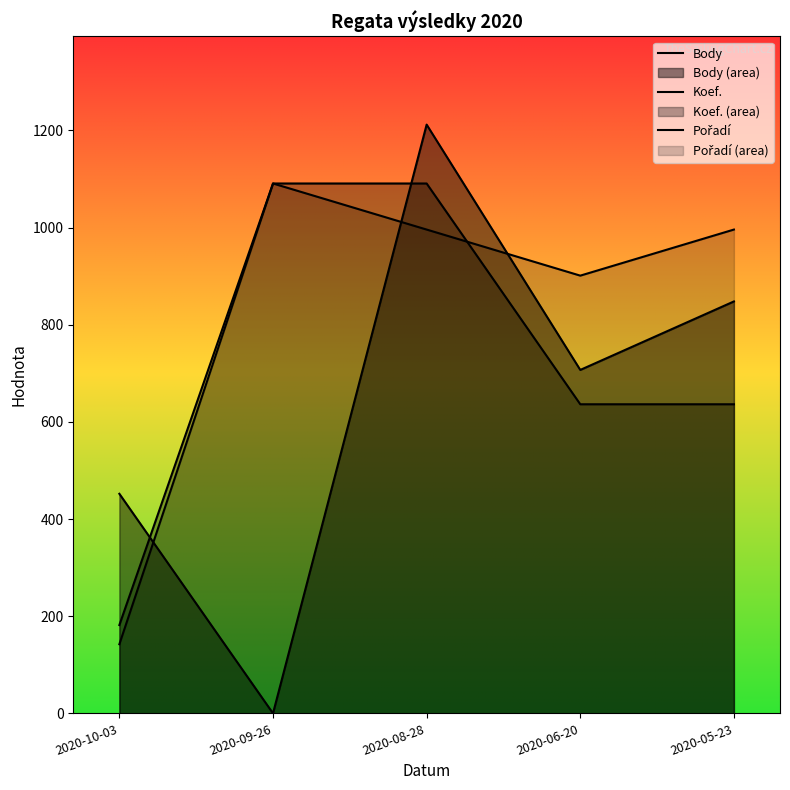

What are all the series names shown in the legend?

Body, Koef., Pořadí